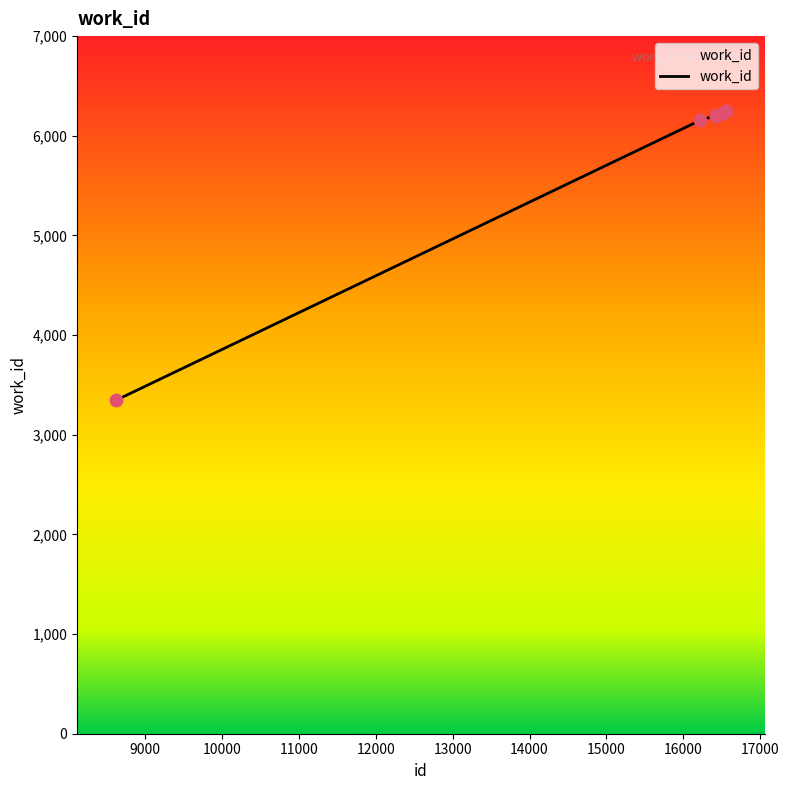

What is the minimum value shown in the chart?

3344